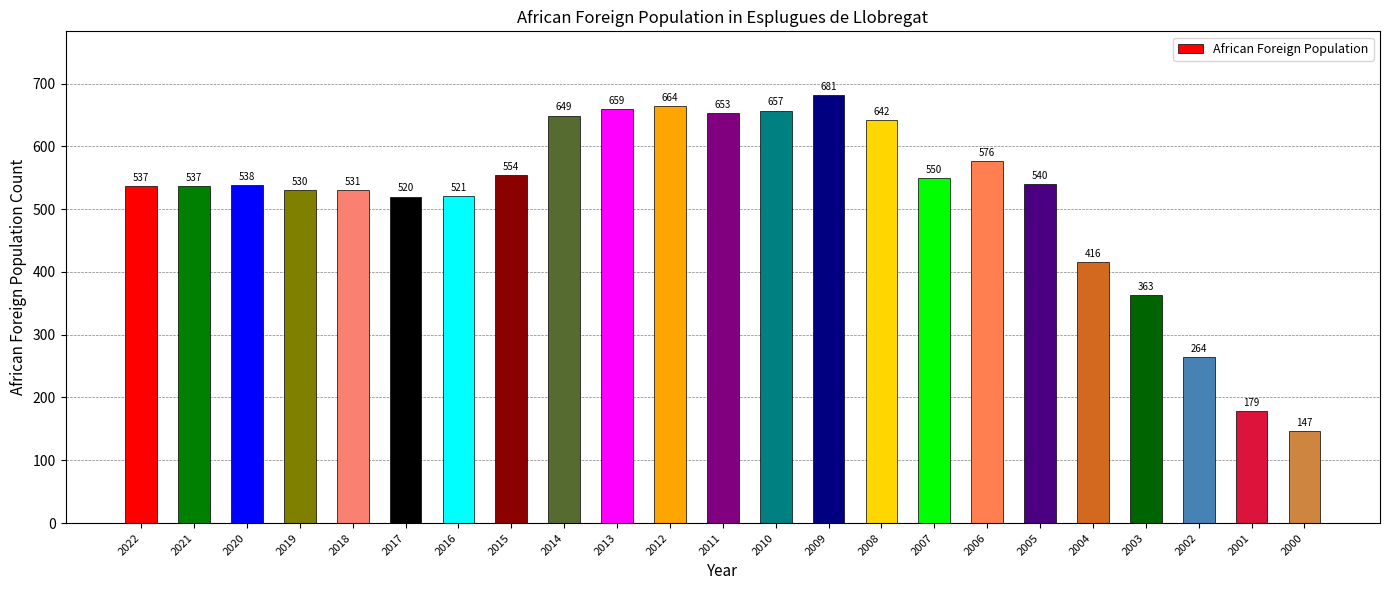

What is the sum of all values?

11908